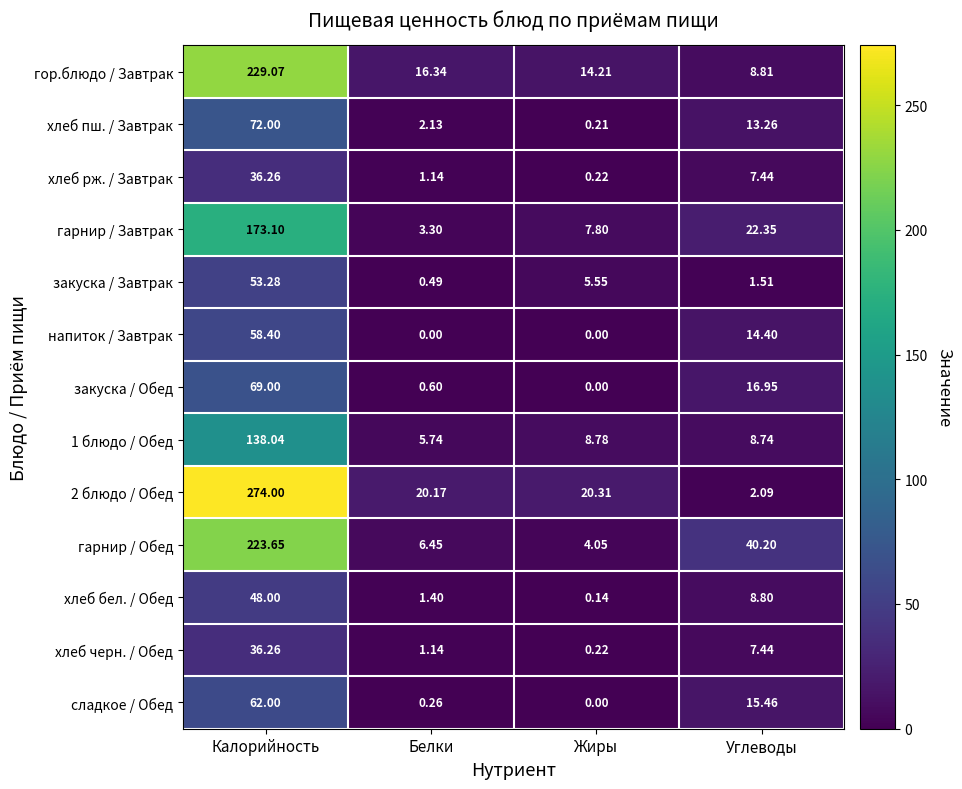

What is the total value across all series at Жиры?

61.5